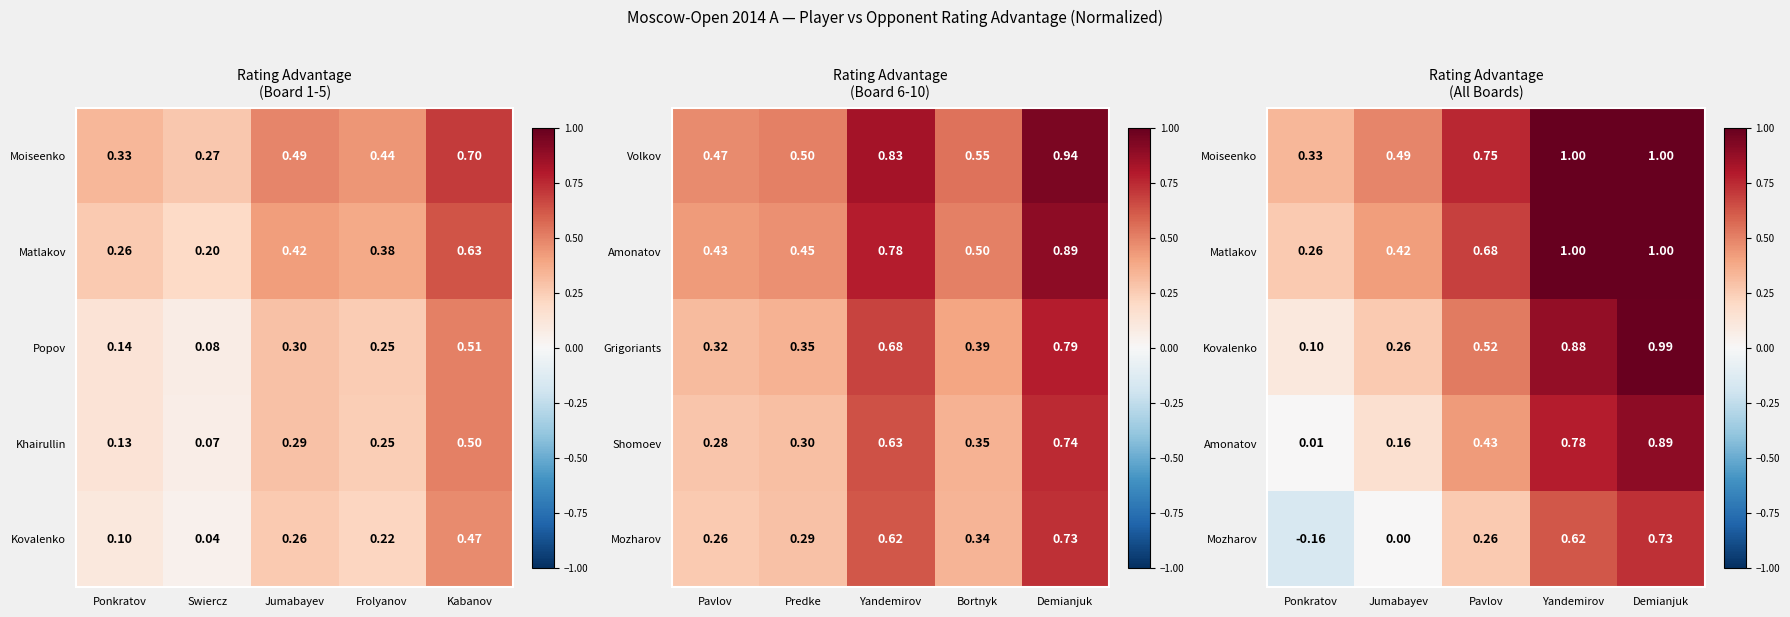

What is the minimum value shown in the chart?

-0.2